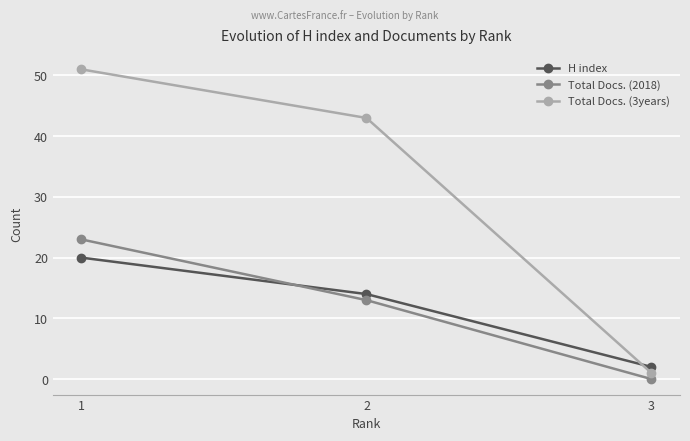

What is the spread (max minus min) of values at 2?

30